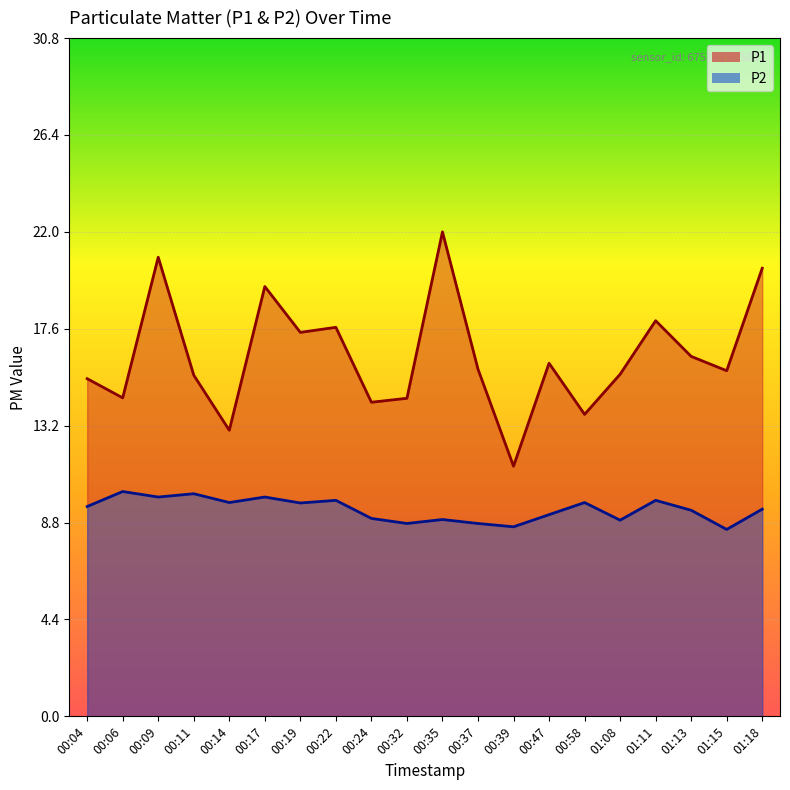

Reading left to right, list all the values displayed in this chart.

P1: 15.3	14.4	20.8	15.5	13.0	19.5	17.4	17.6	14.2	14.4	22.0	15.8	11.3	16.0	13.7	15.5	17.9	16.3	15.7	20.3
P2: 9.5	10.2	9.9	10.1	9.7	9.9	9.7	9.8	9.0	8.8	8.9	8.8	8.6	9.2	9.7	8.9	9.8	9.3	8.5	9.4